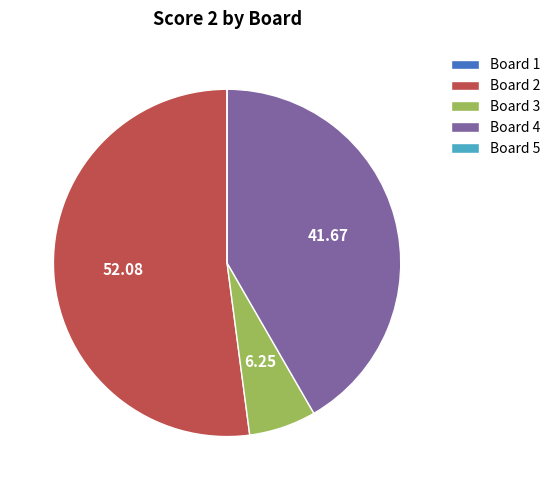

Do Board 3 and Board 2 together represent more than half of the pie?

Yes